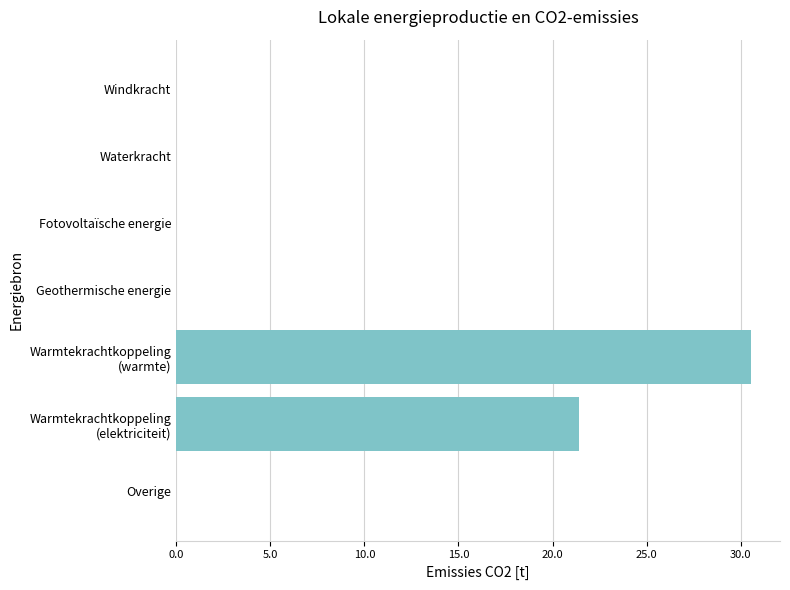

What is the greatest value displayed?

30.6